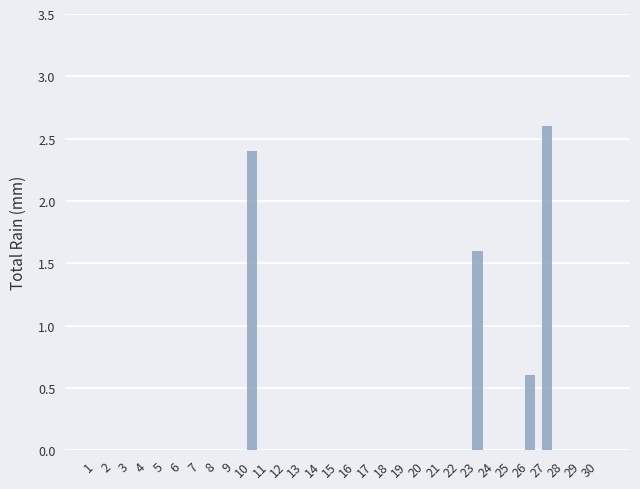

How many series are shown in this chart?

1